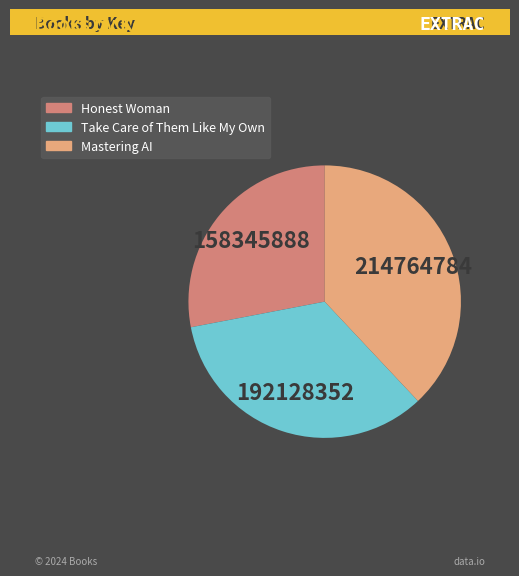

Rank the categories by value from highest to lowest.

Mastering AI, Take Care of Them Like My Own, Honest Woman